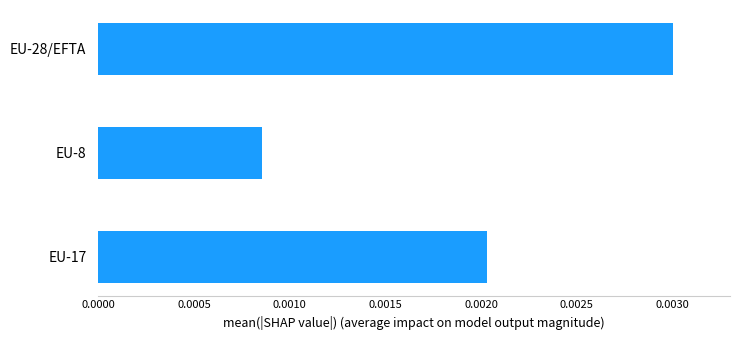

List the labels in order of value, largest first.

EU-28/EFTA, EU-17, EU-8